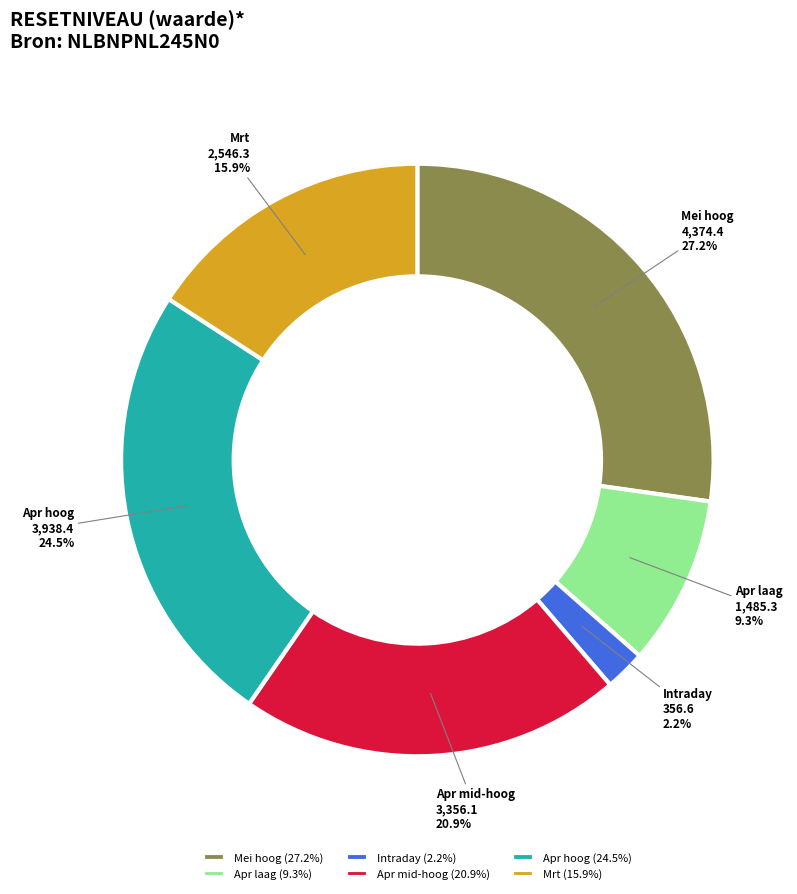

What percentage is the Intraday slice, to the nearest percent?

2%